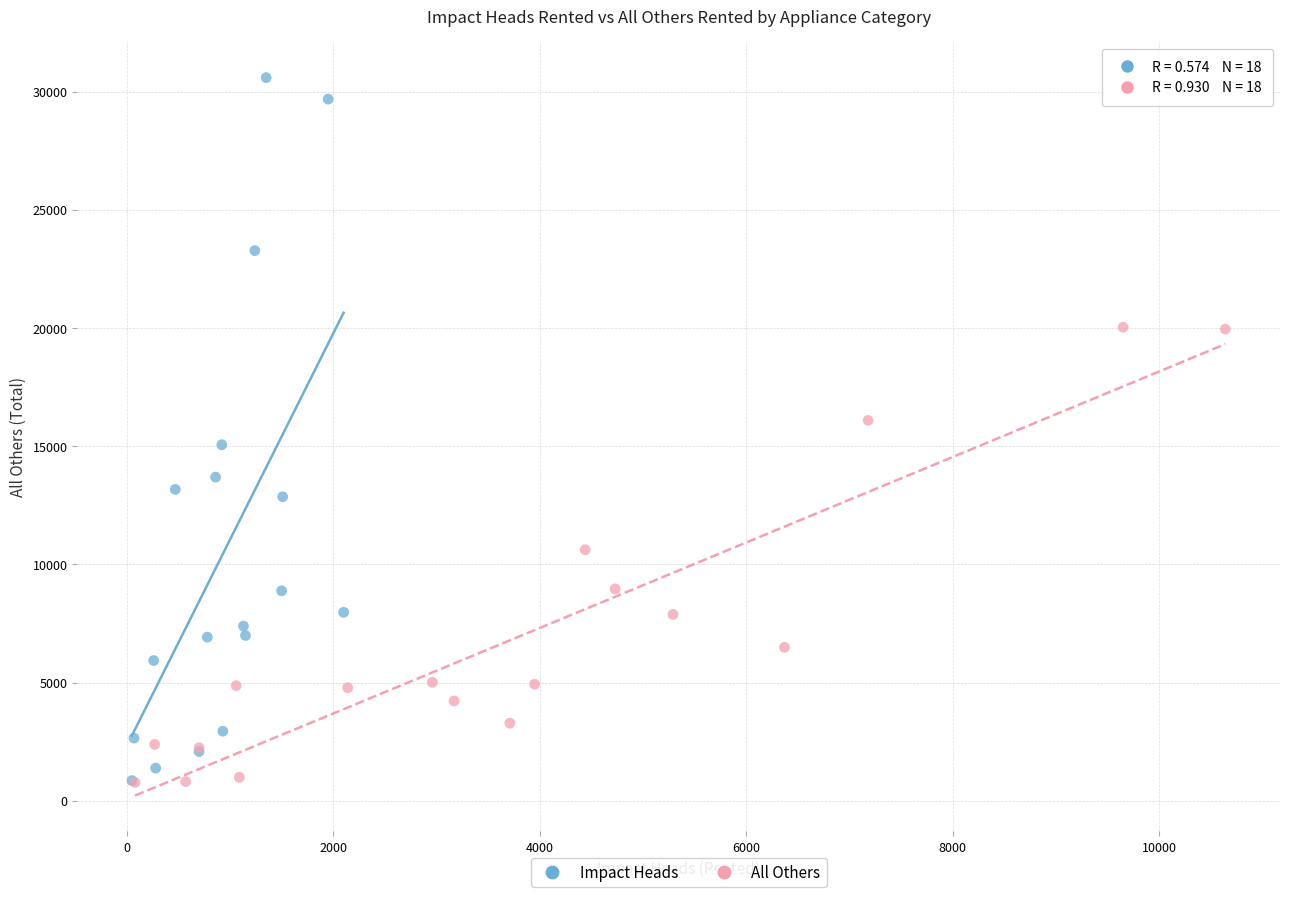

Which series has the widest spread of Y values?

Impact Heads